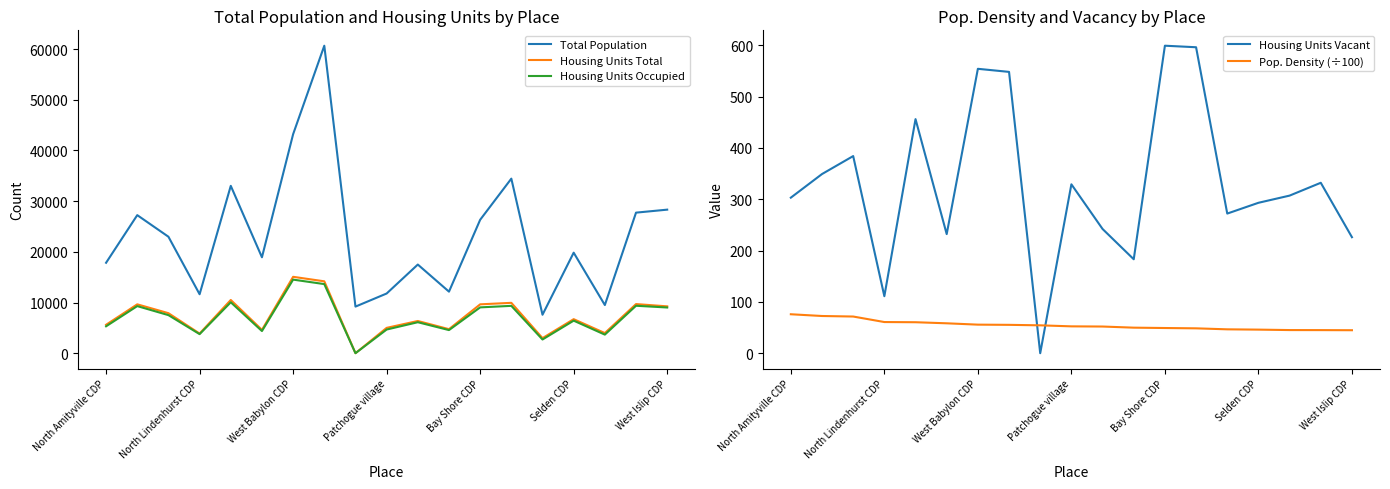

True or false: Total Population and Housing Units Occupied intersect in this chart.

False